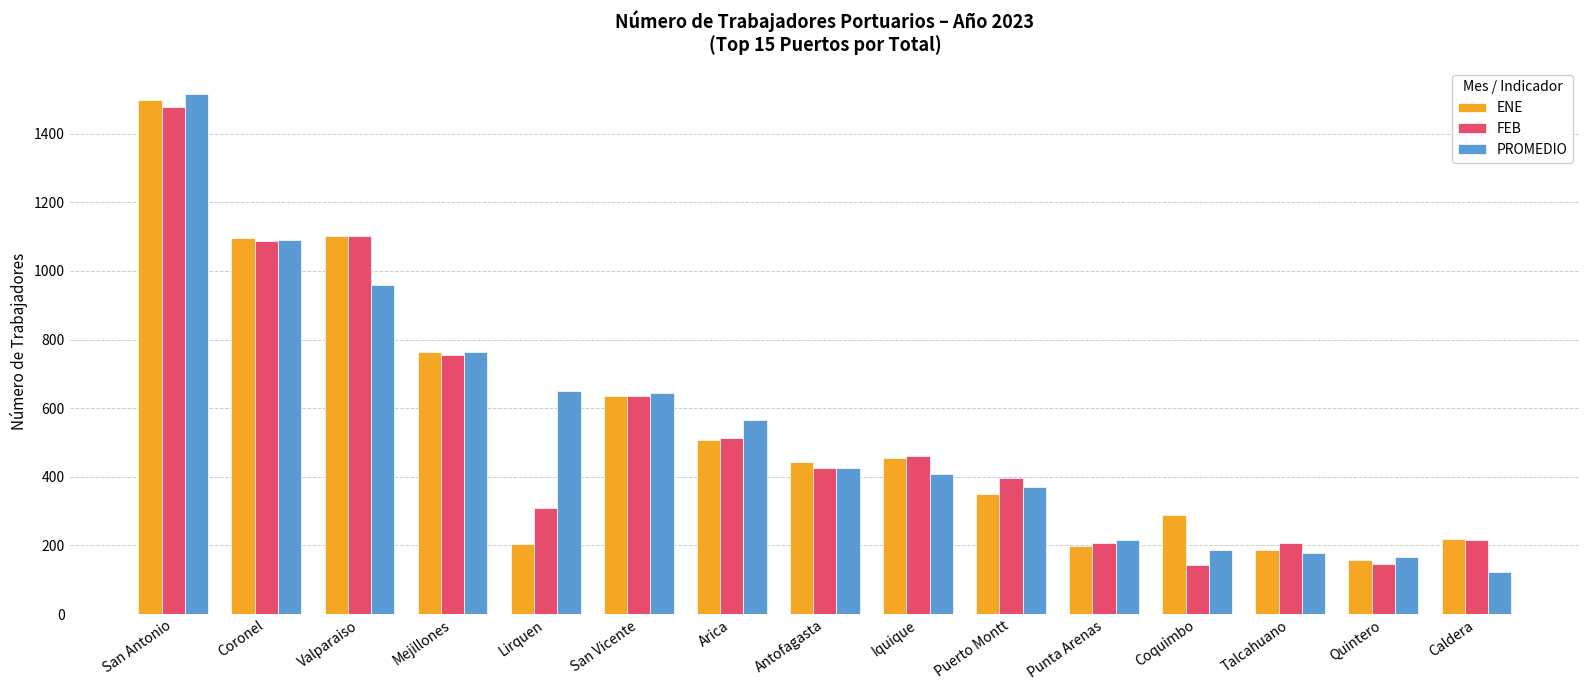

What is the total value across all series at Coronel?

3274